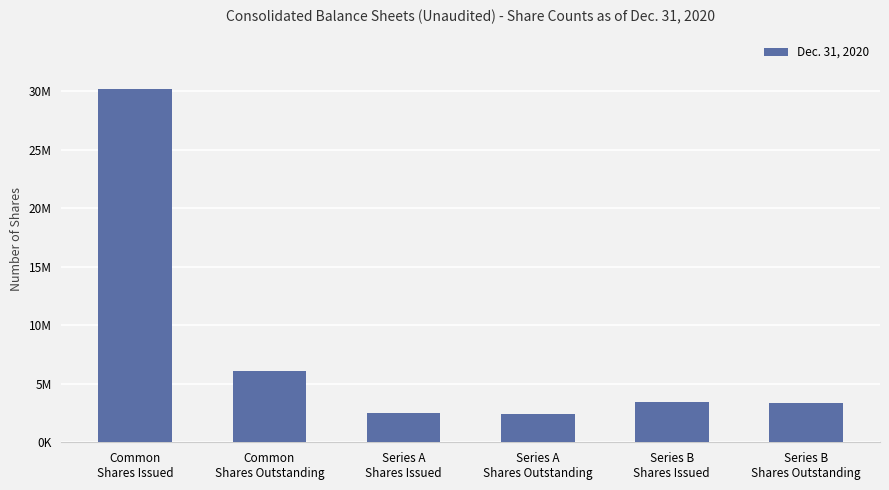

What is the label of the 1st bar from the right?

Series B
Shares Outstanding